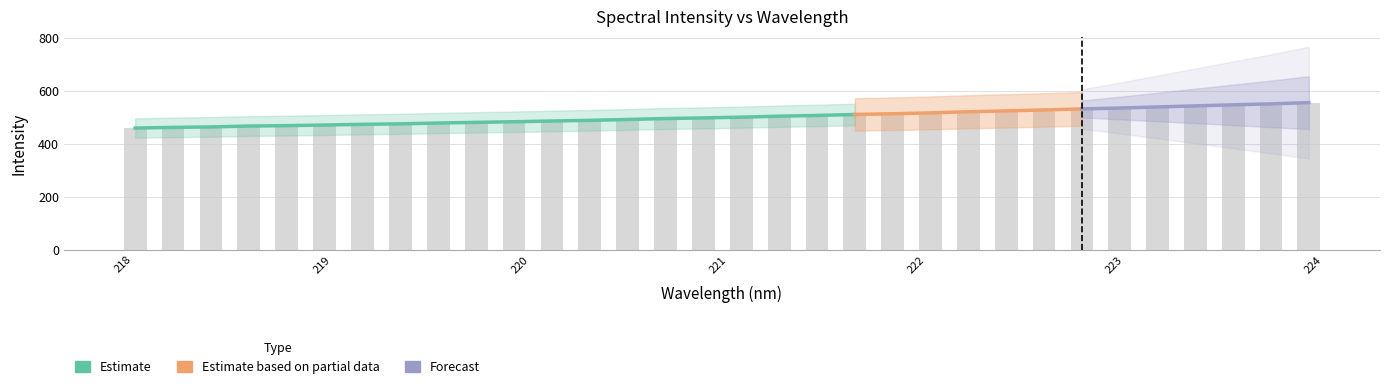

What is the change in value from 220.7354 to 223.5987?

+51.7